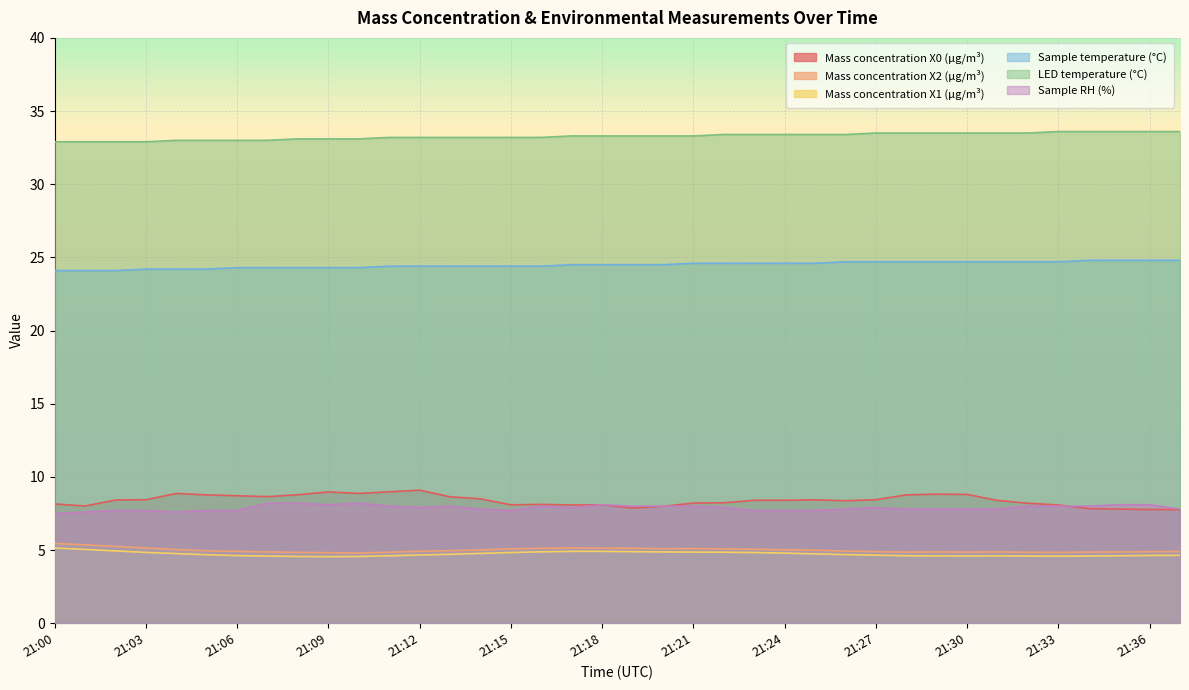

How many series are shown in this chart?

6